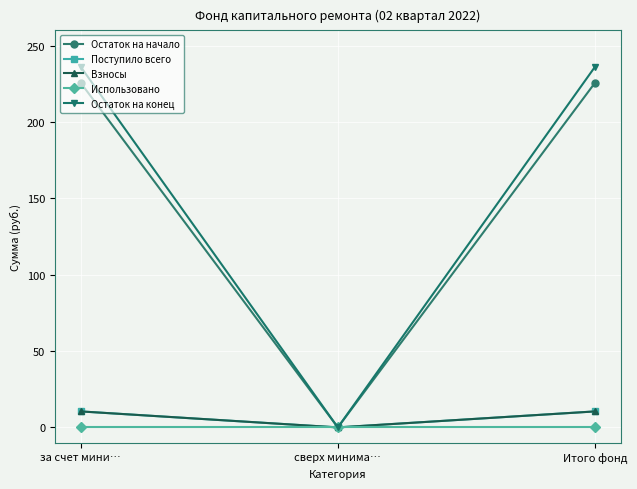

Between за счет мини… and Итого фонд, which is larger?

за счет мини…